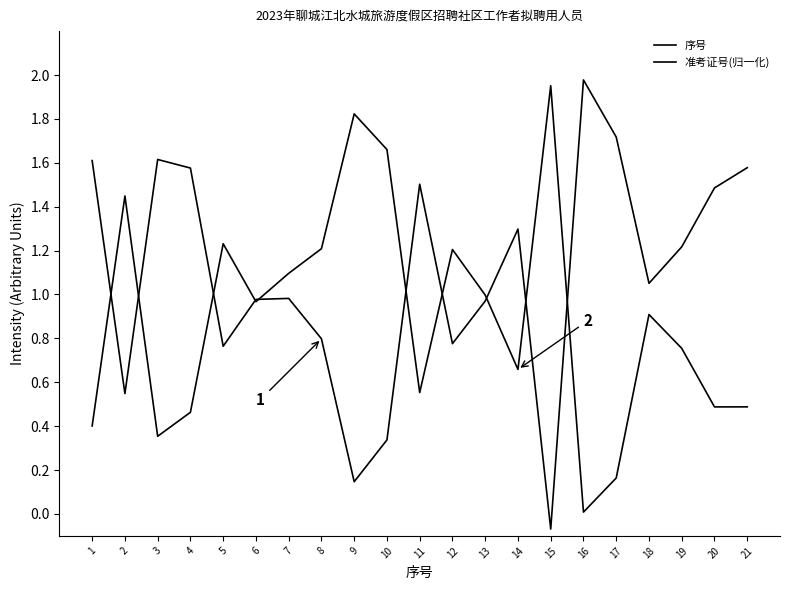

What is the approximate value of 序号 at 3?

1.6